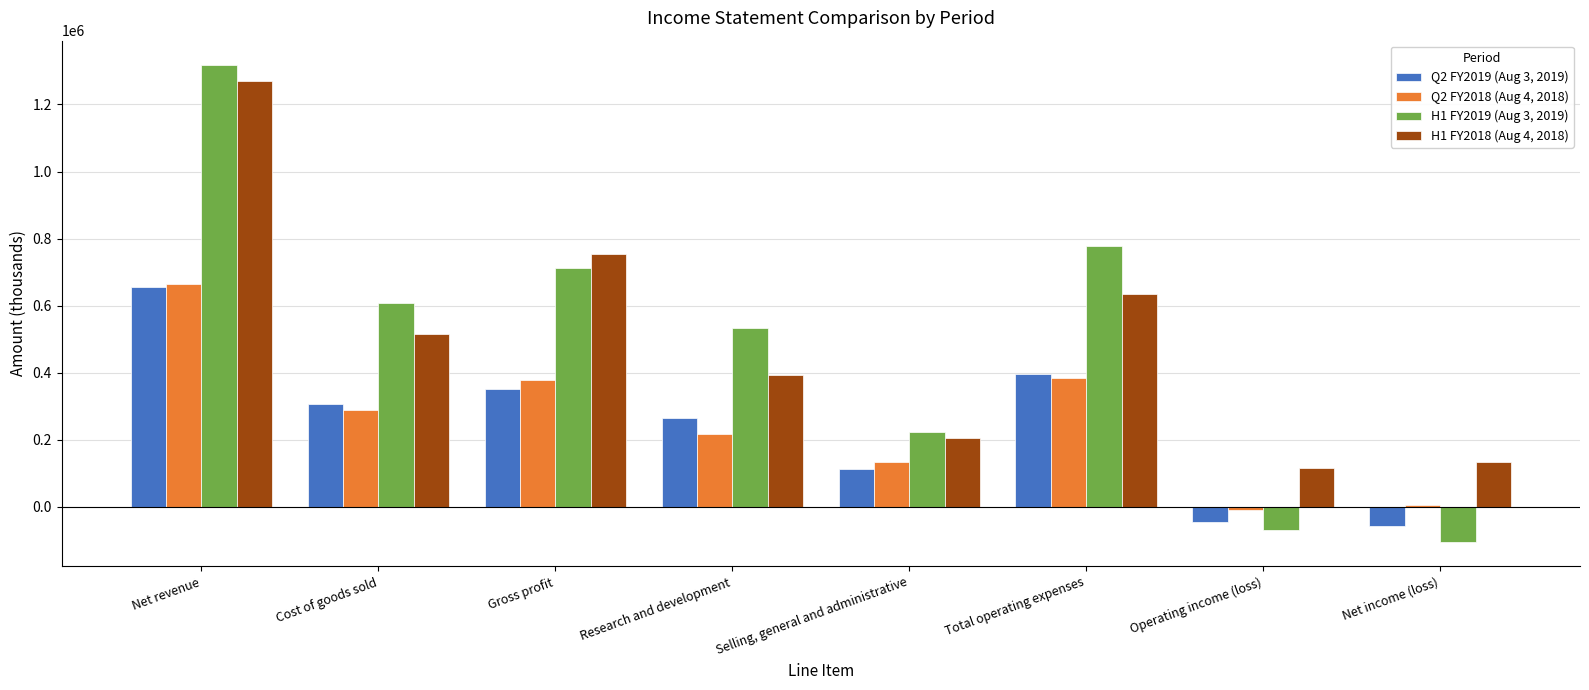

What is the value of the H1 FY2018 (Aug 4, 2018) bar at the 1st from the left?

1269941